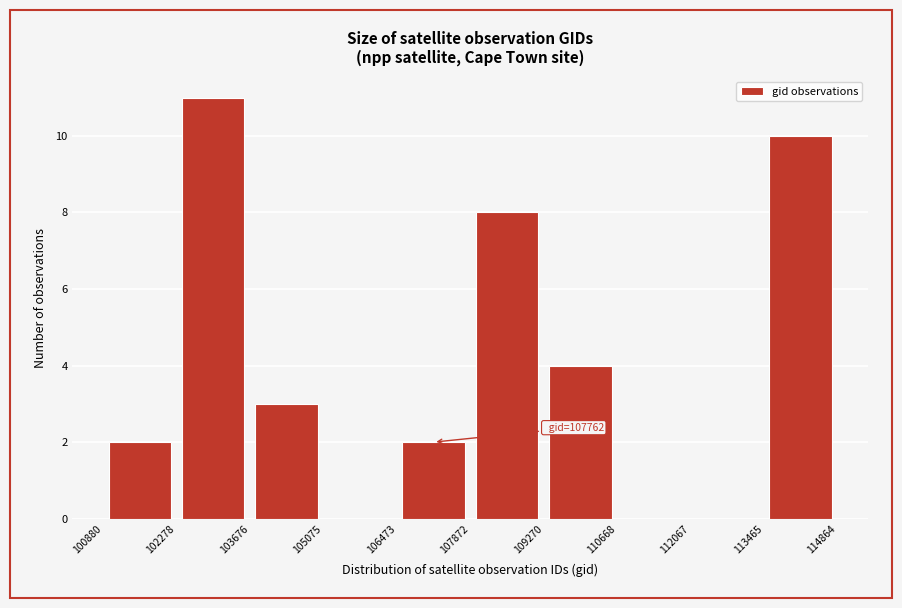

Which range on the x-axis has the tallest bar?

102278 to 103676